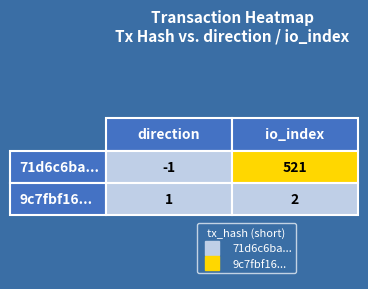

True or false: 71d6c6bafc7f4c4f499a1b24086ec834275cd1e has a value of -1 at 0.

True